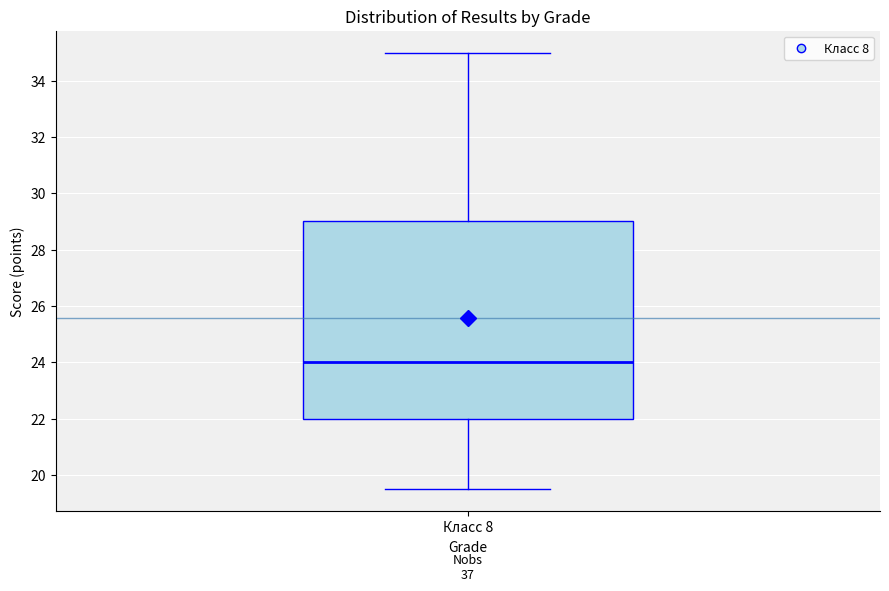

Transcribe this box plot: give where the median line is, the range the box spans, and where the two whiskers end, as read against the y-axis. The values are not printed on the chart, so give them approximately, as read against the axis.

median 24.0, box 22.0 to 29.0, whiskers 19.6 to 35.0